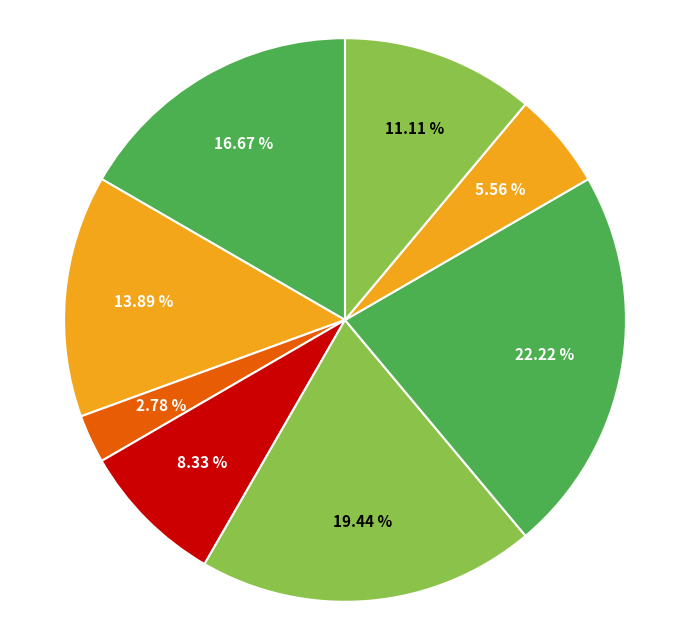

What is the smallest slice in the pie chart?

Генеральний директор